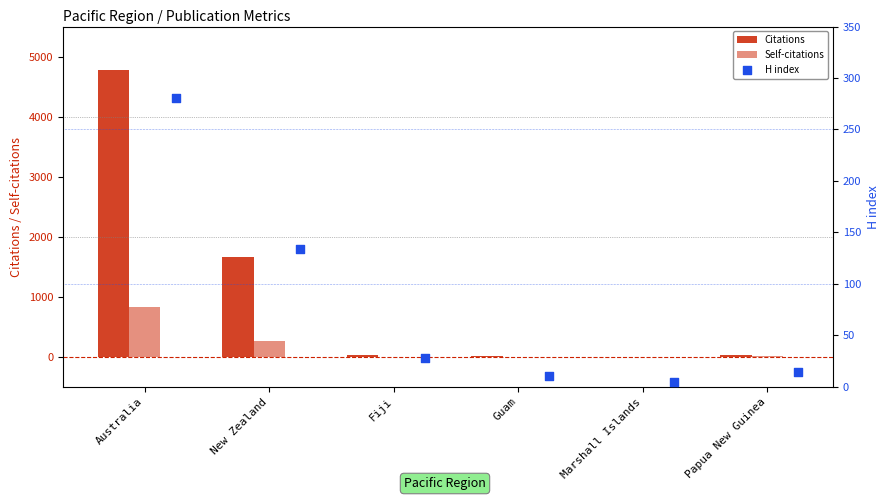

Is the value of H index at New Zealand greater than the value of Self-citations at Guam?

Yes